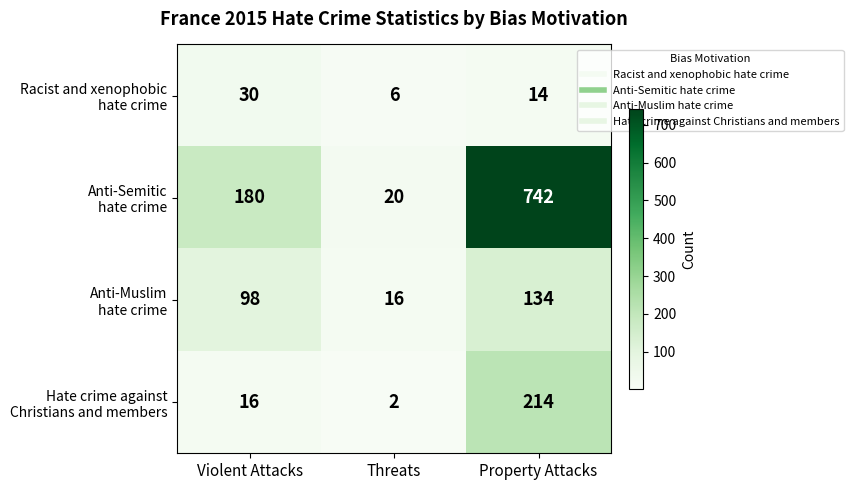

At which category is the sum across all series the highest?

Property Attacks